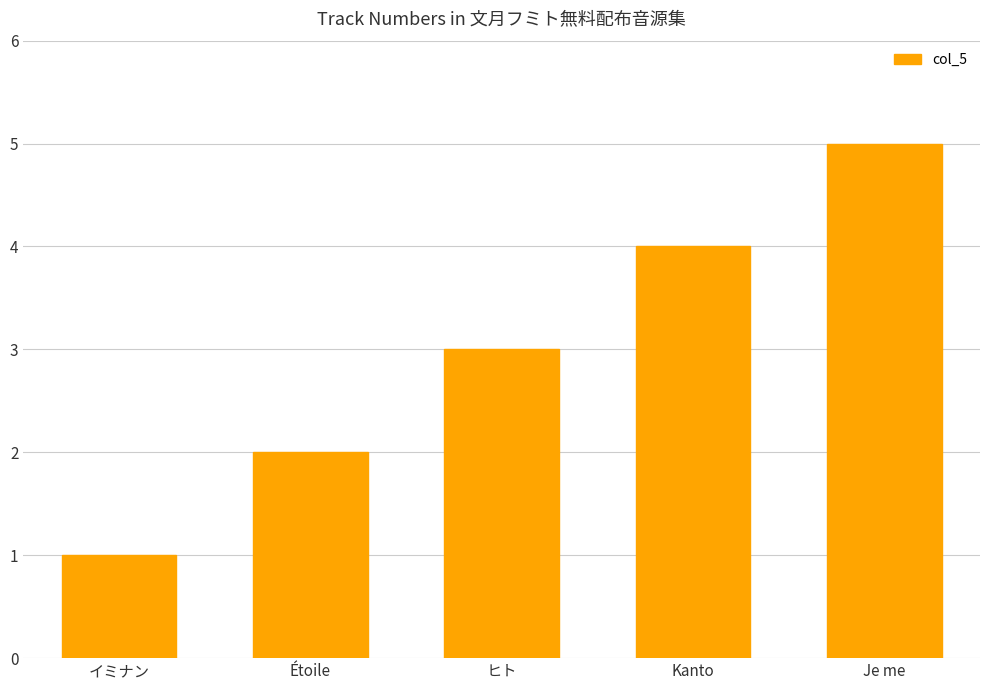

Between Je me and ヒト, which is larger?

Je me